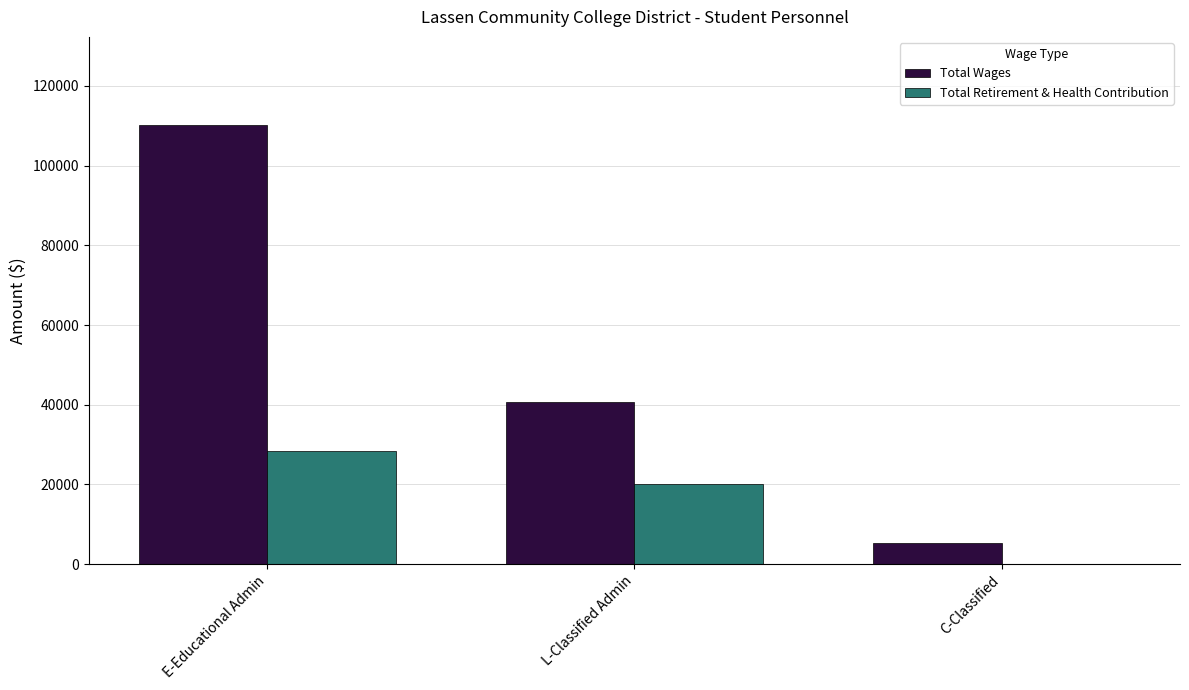

At which label is Total Wages closest to 57723?

L-Classified Admin